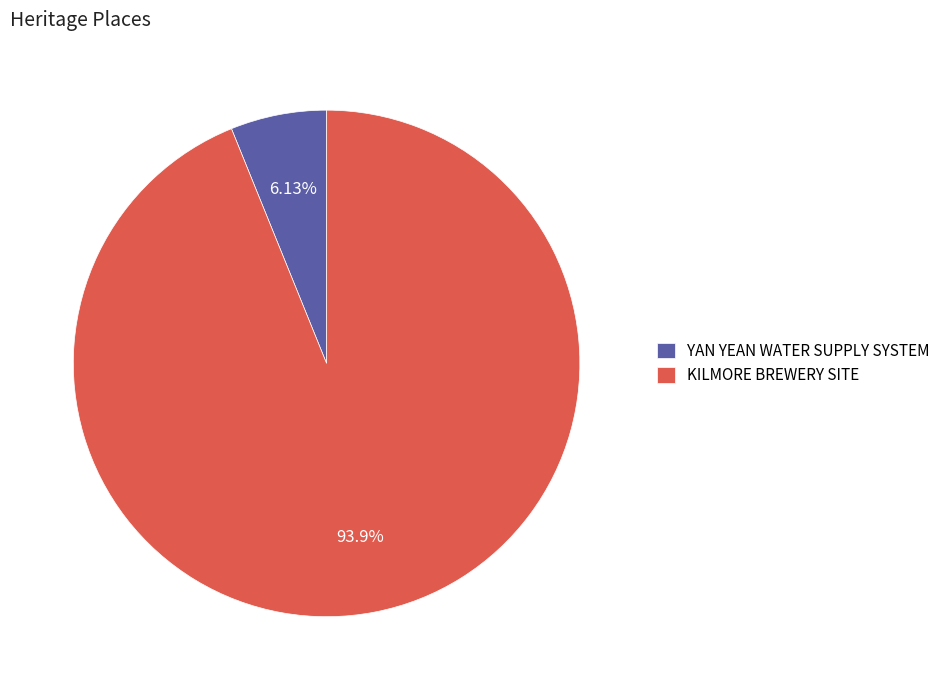

Which category has the smallest portion of the pie?

YAN YEAN WATER SUPPLY SYSTEM